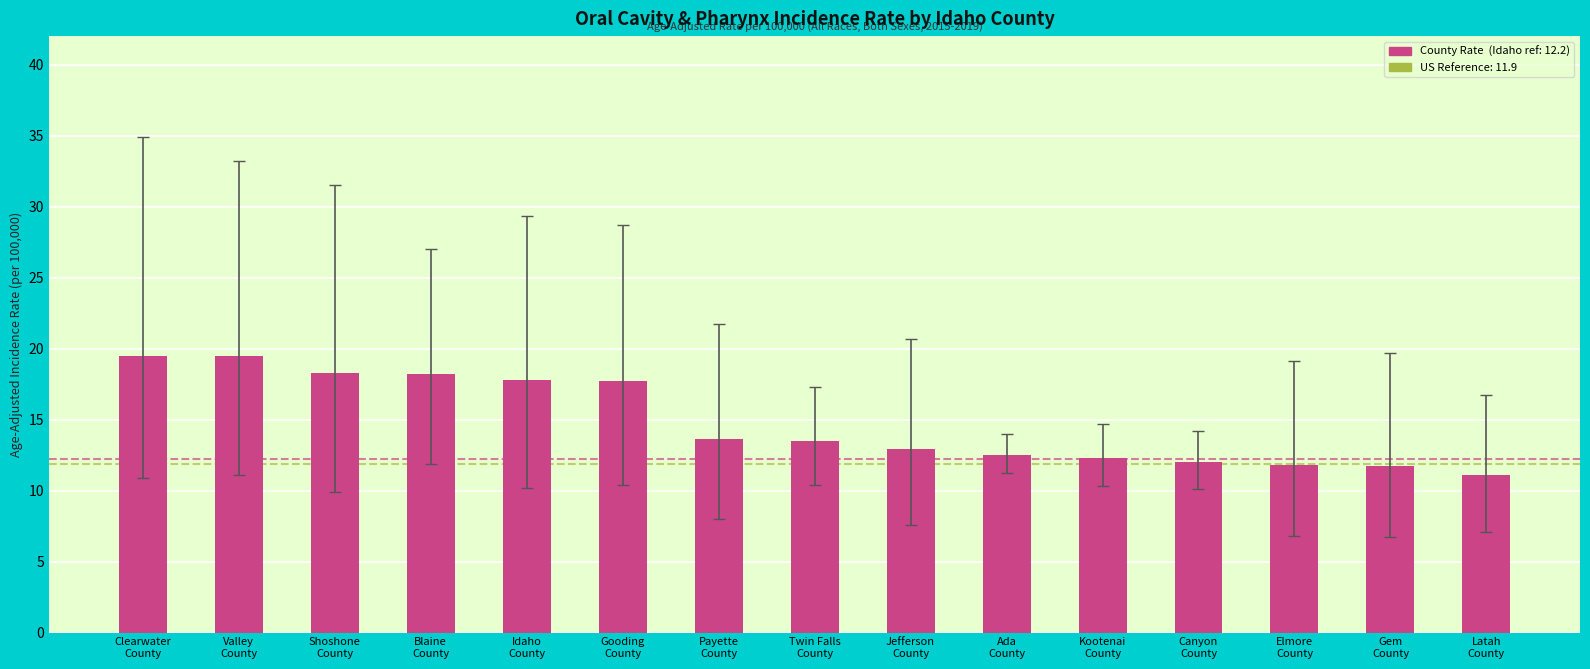

Which has a higher value, Clearwater
County or Latah
County?

Clearwater
County